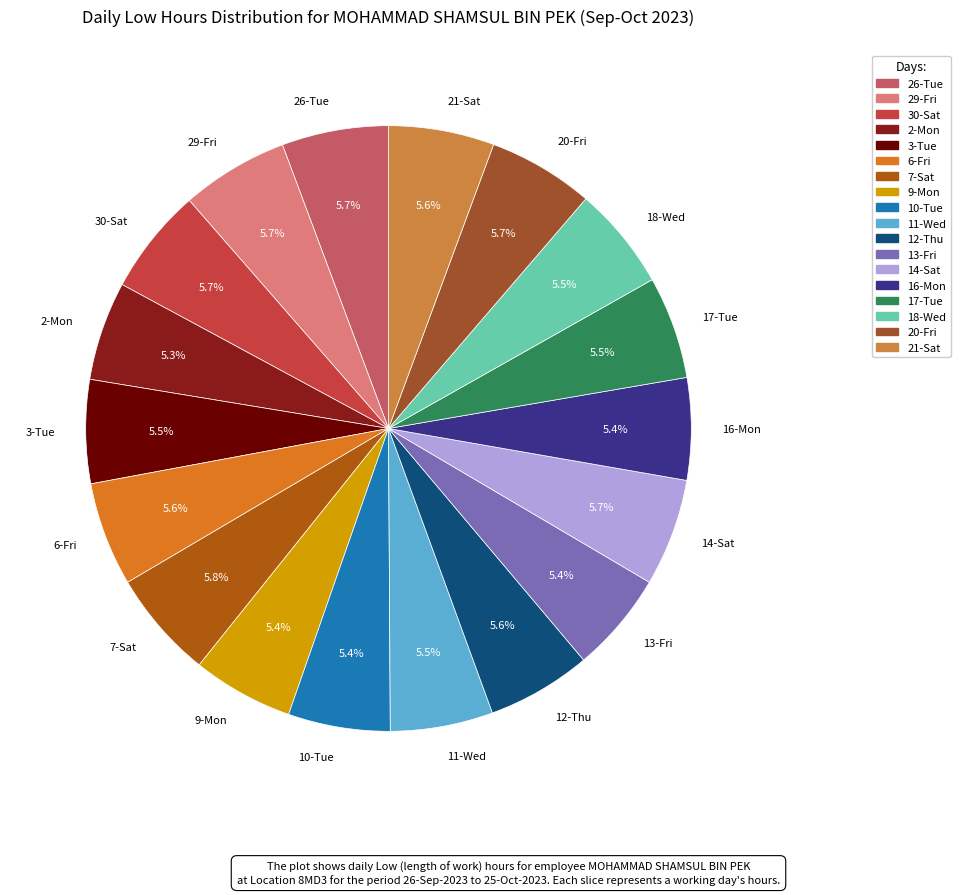

How many segments does this pie chart have?

18